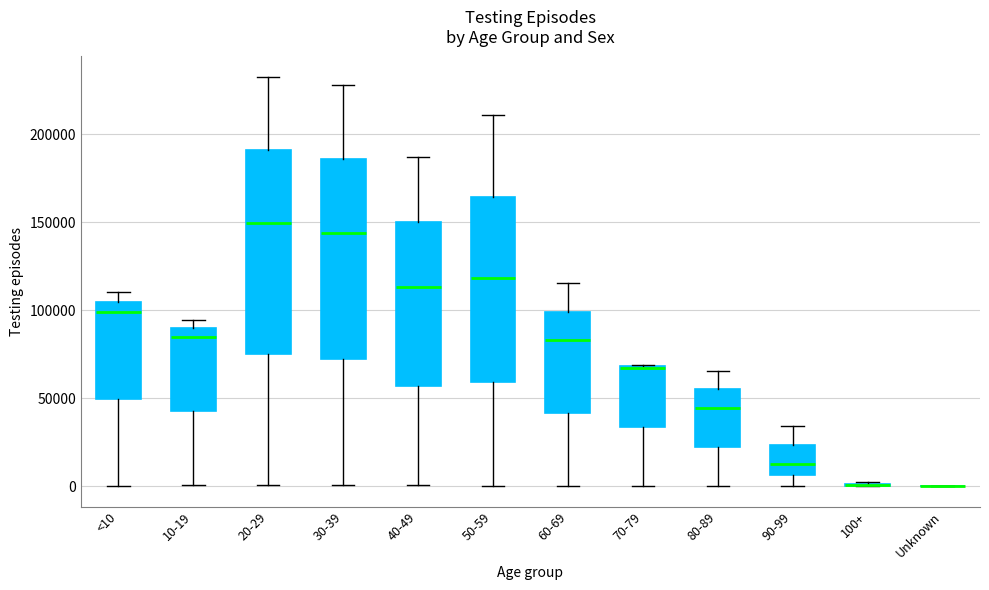

Reading left to right, read every box against the y-axis: the position of its median line, the range the box covers, and the ends of its whiskers. The values are not printed on the chart, so give them approximately, as read against the axis.

<10: median 100000, box 50000 to 105000, whiskers 0 to 110000
10-19: median 85000, box 45000 to 90000, whiskers 0 to 95000
20-29: median 150000, box 75000 to 190000, whiskers 0 to 235000
30-39: median 145000, box 70000 to 185000, whiskers 0 to 230000
40-49: median 115000, box 55000 to 150000, whiskers 0 to 185000
50-59: median 120000, box 60000 to 165000, whiskers 0 to 210000
60-69: median 85000, box 40000 to 100000, whiskers 0 to 115000
70-79: median 65000 (drawn on the box's upper edge), box 35000 to 70000, whiskers 0 to 70000
80-89: median 45000, box 20000 to 55000, whiskers 0 to 65000
90-99: median 15000, box 5000 to 25000, whiskers 0 to 35000
100+: box collapsed to a line at 0, whiskers 0 to 0
Unknown: box collapsed to a line at 0, whiskers 0 to 0